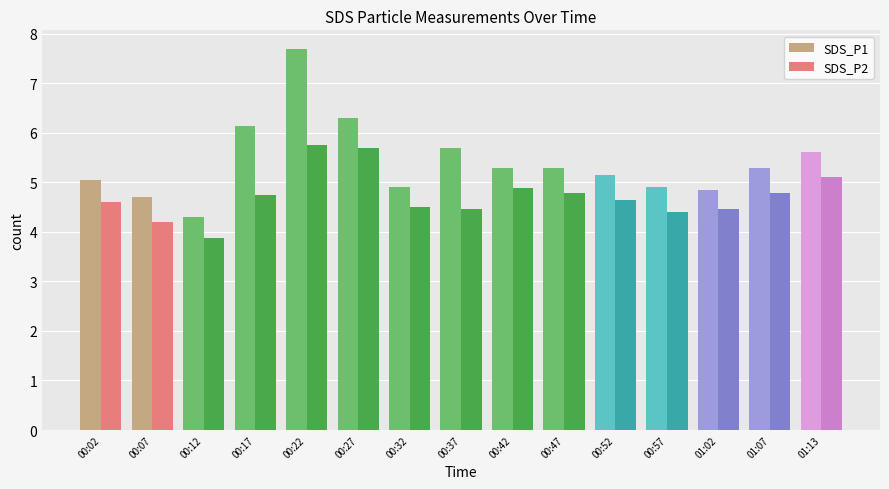

List the series in order of their peak value, highest first.

SDS_P1, SDS_P2